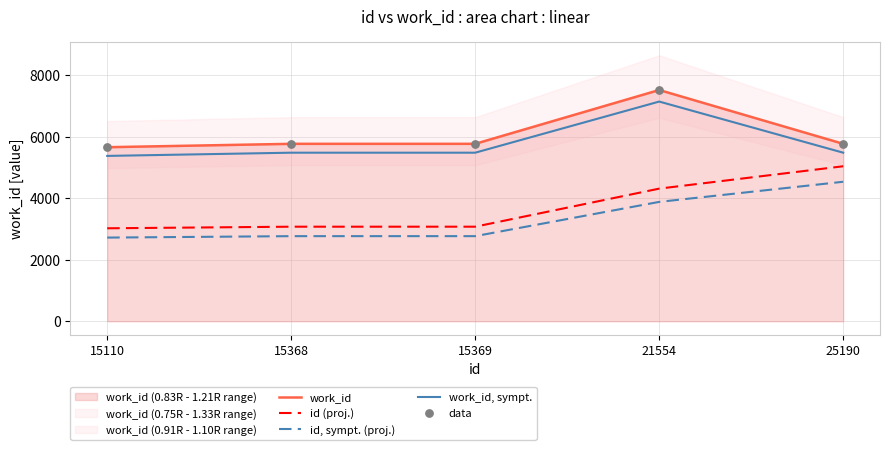

Which series has the largest Y range (max minus min)?

id (proj.)